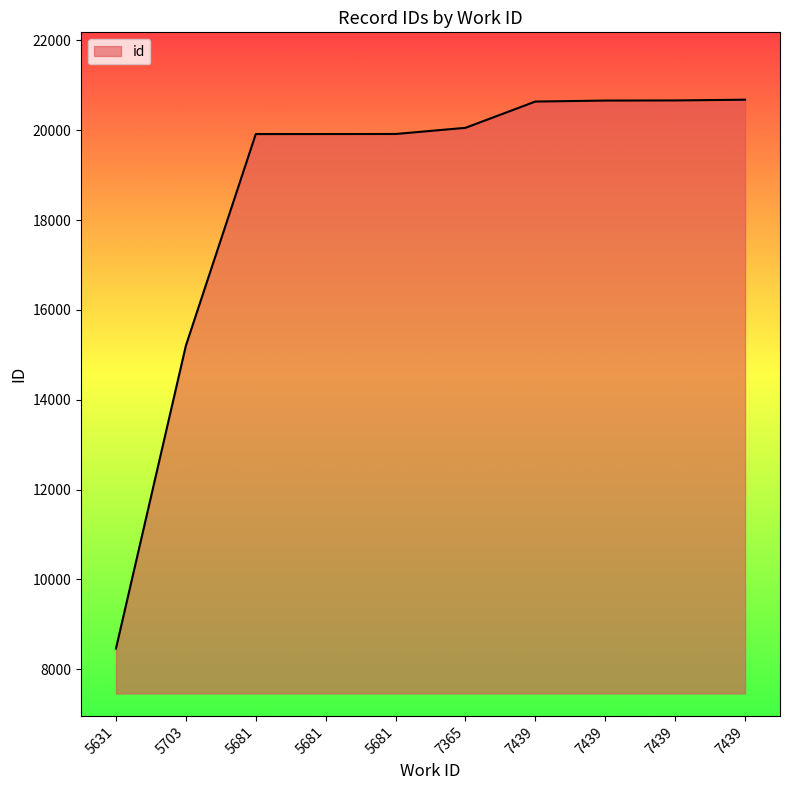

What is the sum of the values at 7439 and 5703?

35866